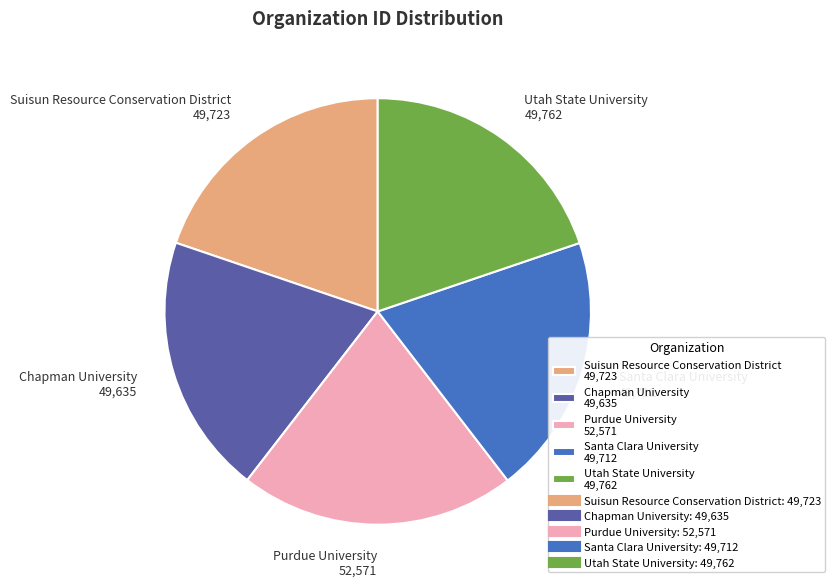

The Suisun Resource Conservation District slice represents 20% of the pie. True or false?

True